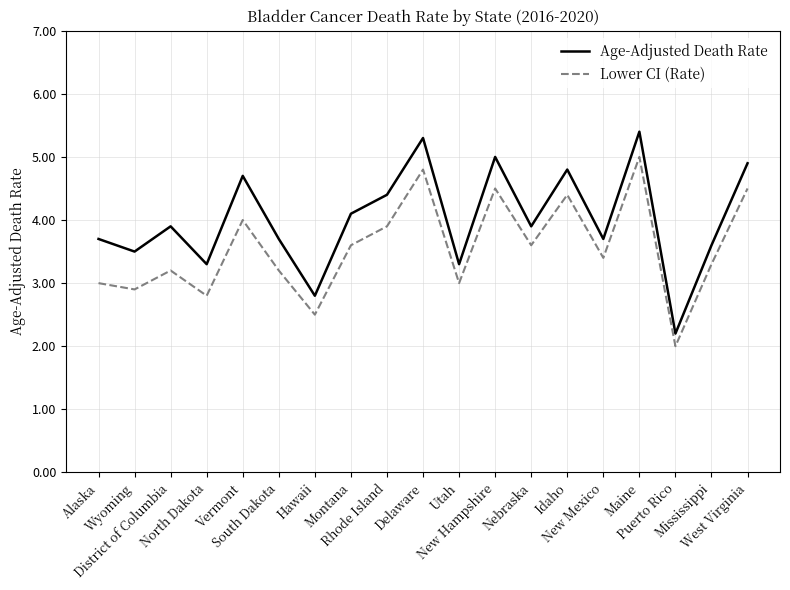

At which category is the sum across all series the highest?

Maine